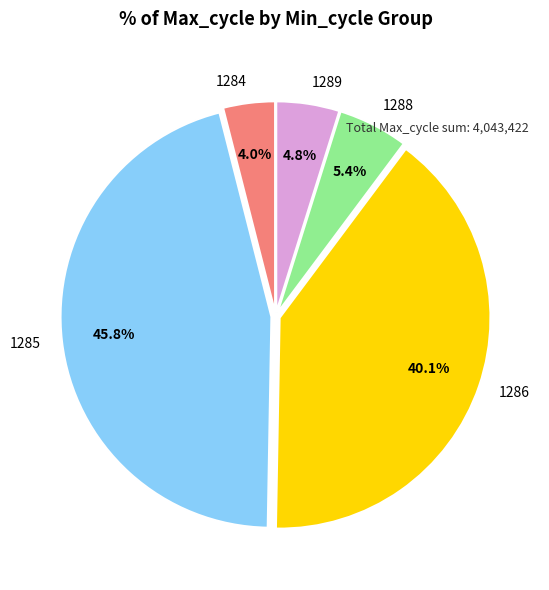

How many slices are in this pie chart?

5